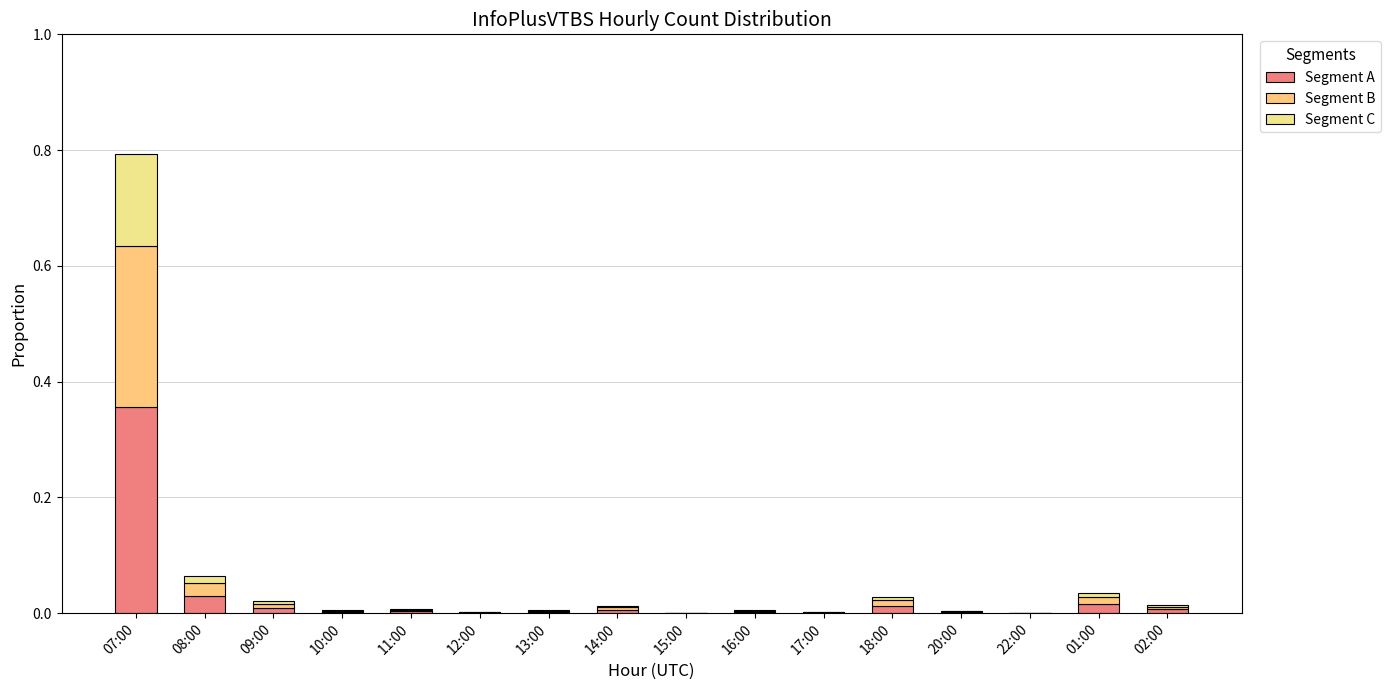

List the labels in order of Segment C value, smallest first.

22:00, 15:00, 17:00, 12:00, 20:00, 13:00, 10:00, 16:00, 11:00, 14:00, 02:00, 09:00, 18:00, 01:00, 08:00, 07:00